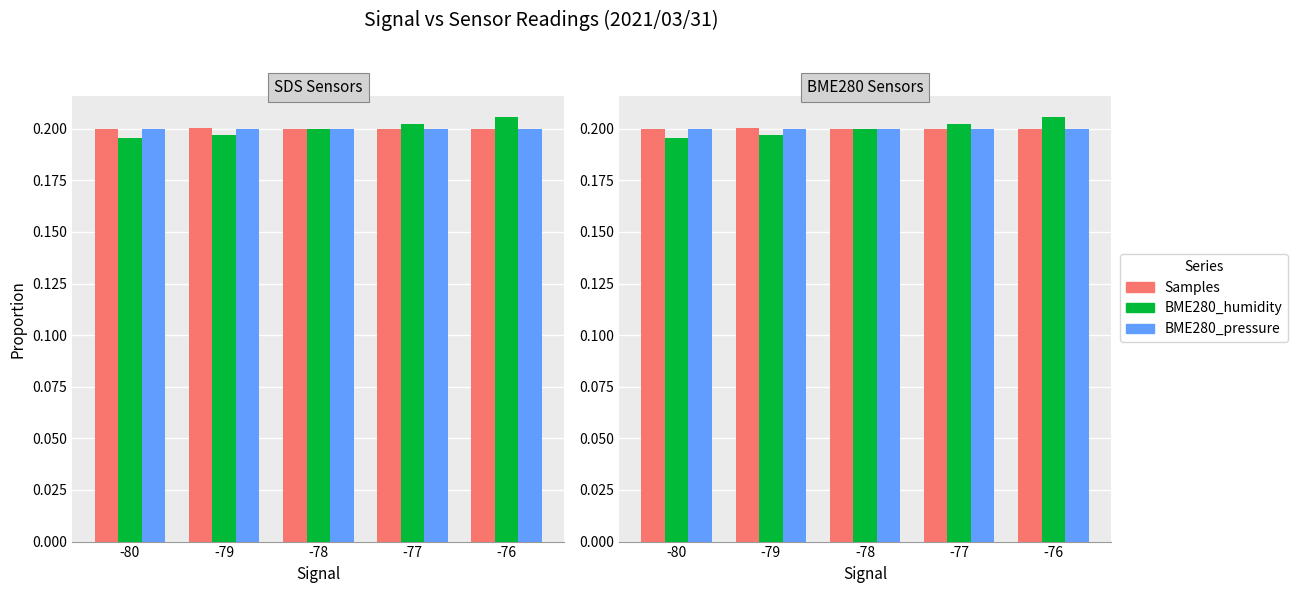

At which category is the sum across all series the highest?

-76